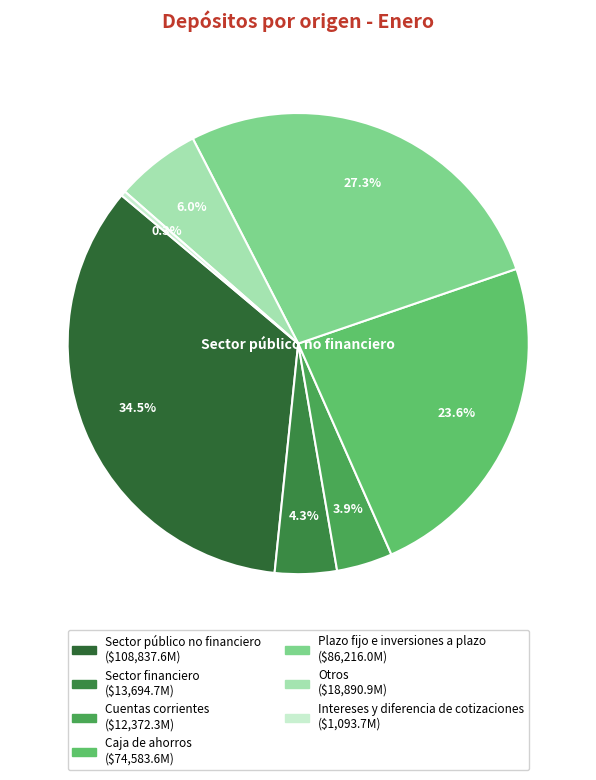

Which category has the smallest portion of the pie?

Intereses y diferencia de cotizaciones